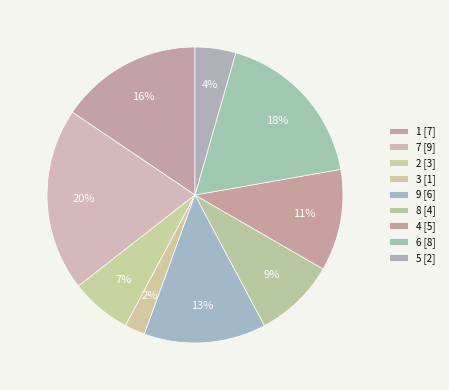

What portion of the pie excludes 8?

91.1%